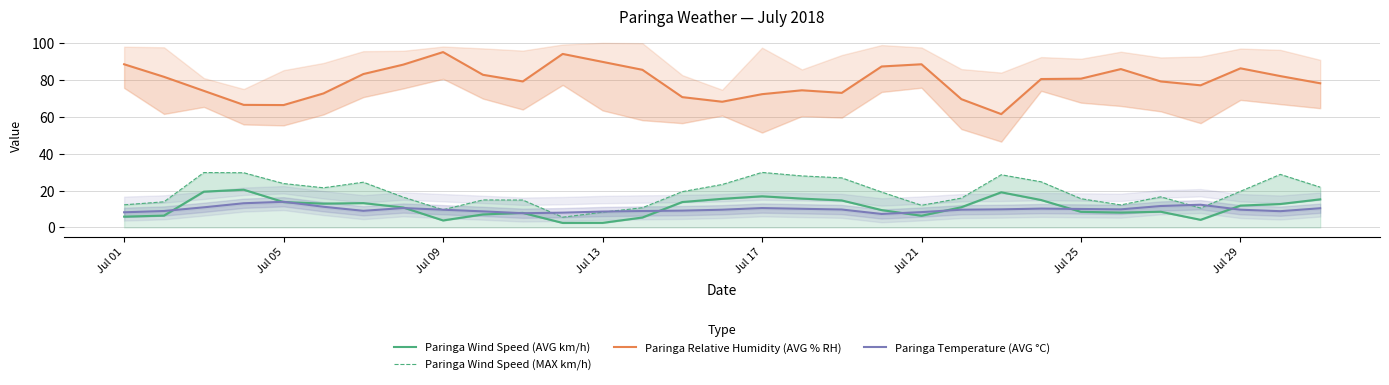

What is the maximum value for Paringa Temperature (AVG °C)?

13.9